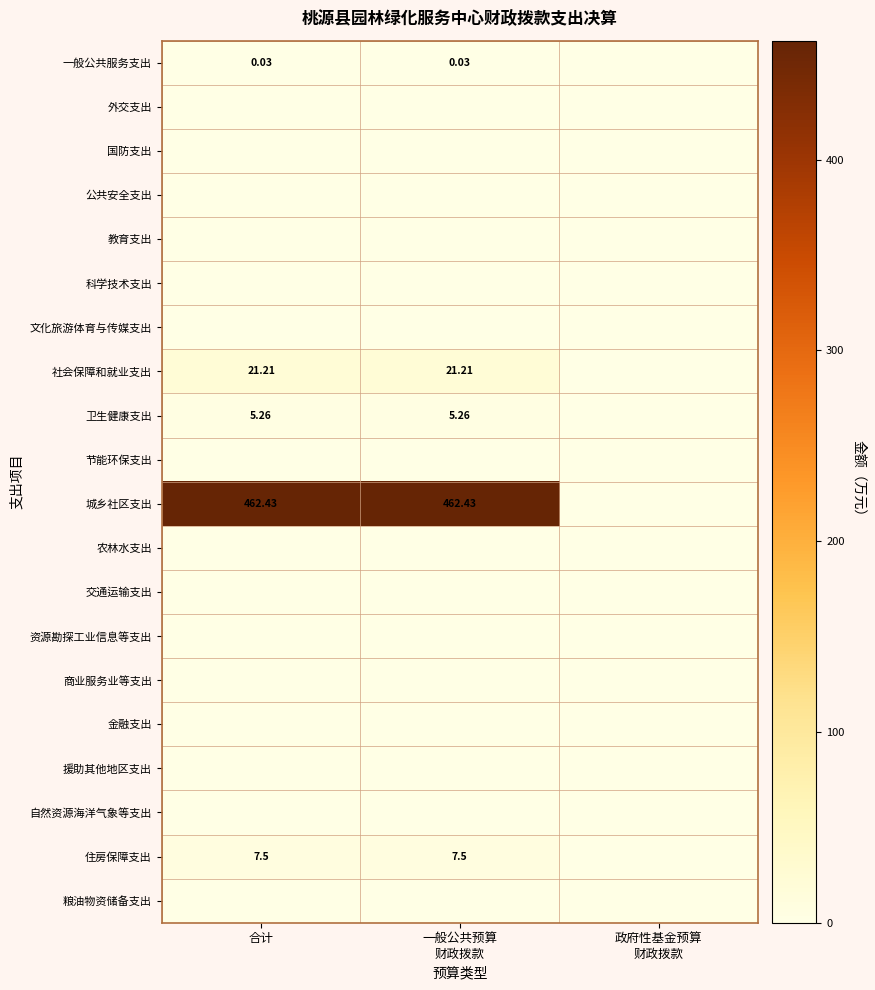

Between 政府性基金预算
财政拨款 and 合计, which is larger?

合计